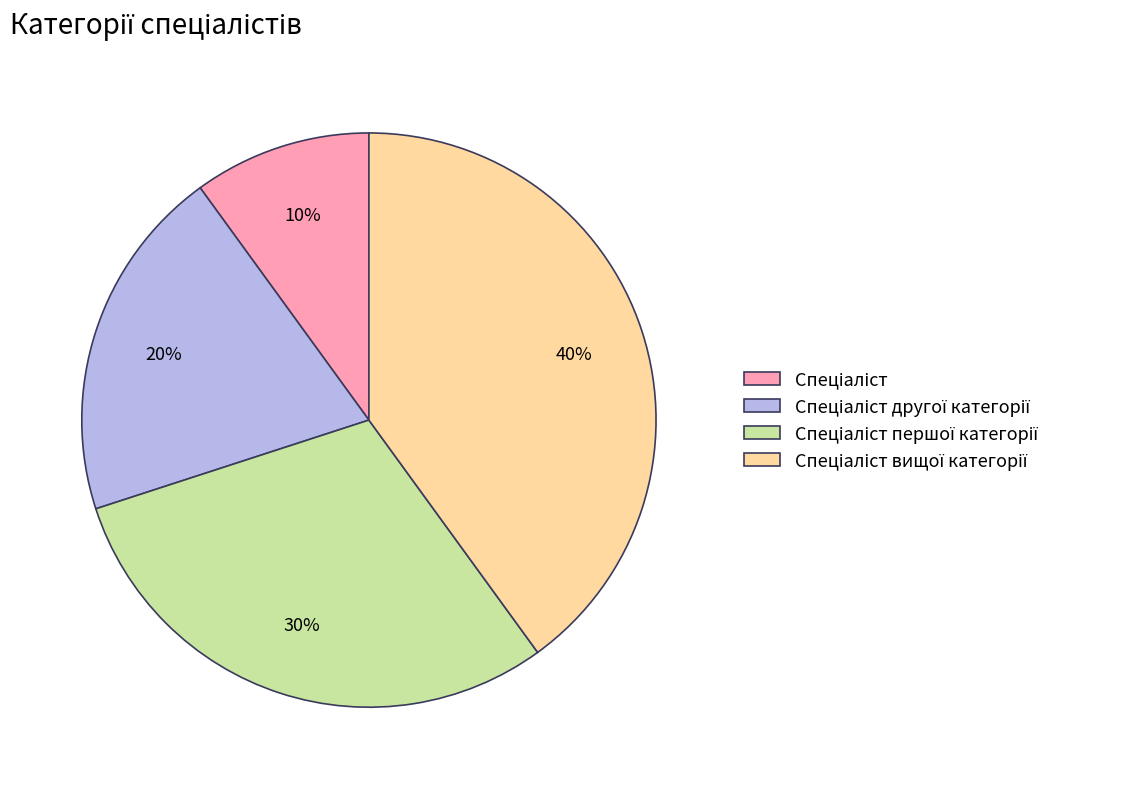

To the nearest percent, what is the average slice percentage?

25%